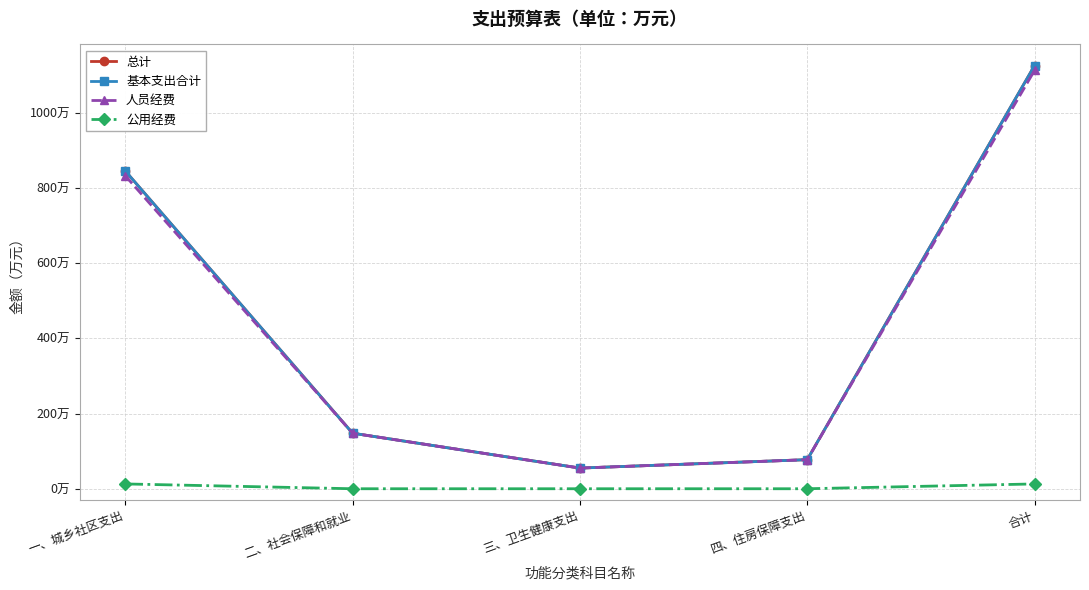

Is this an area chart (filled region under the line)?

No